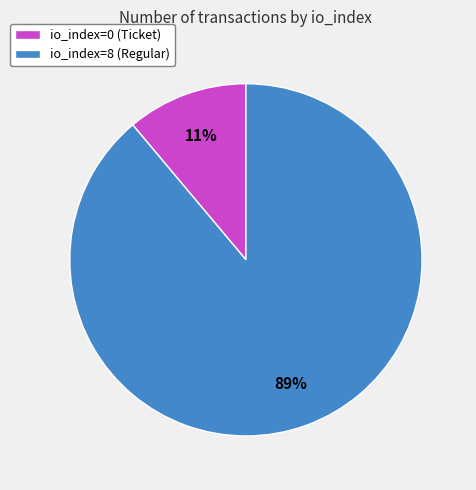

Does any single category account for the majority?

Yes